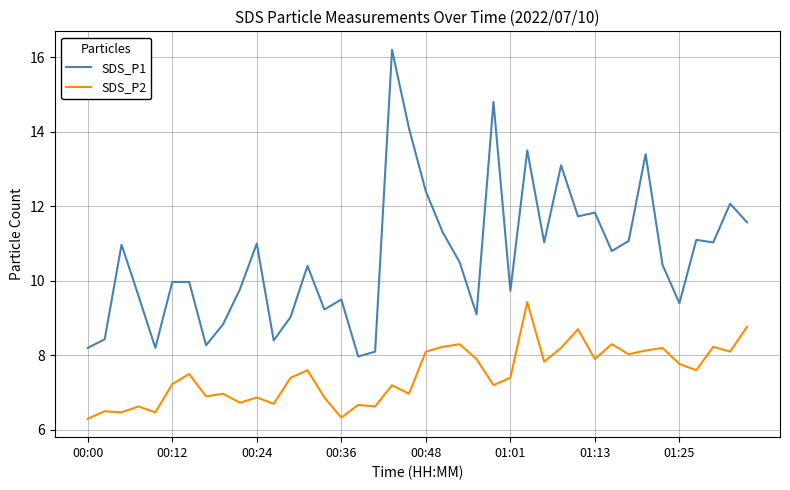

List the series in order of their peak value, lowest first.

SDS_P2, SDS_P1